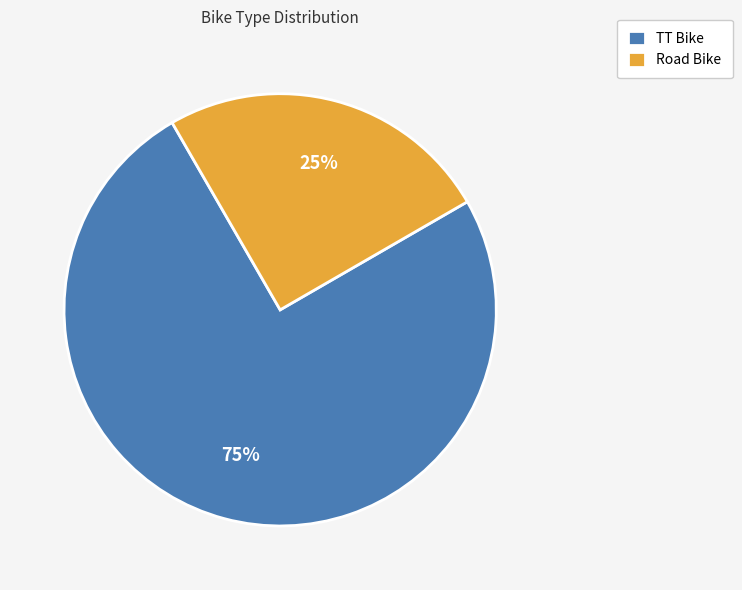

Between TT Bike and Road Bike, which is larger?

TT Bike